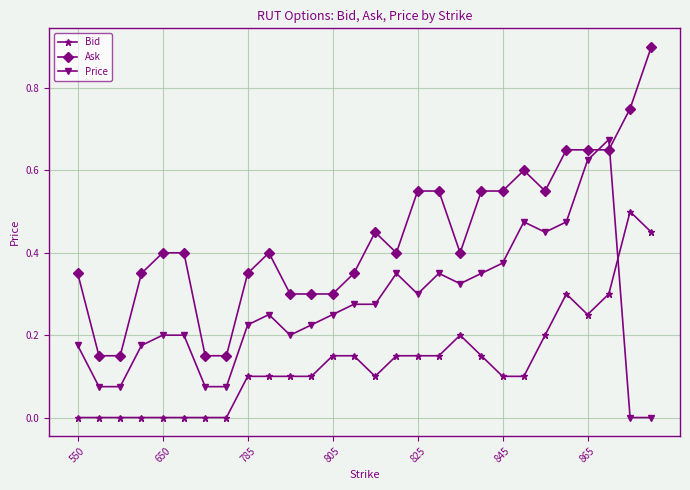

True or false: Bid has more than 1 points higher than both neighbors.

True